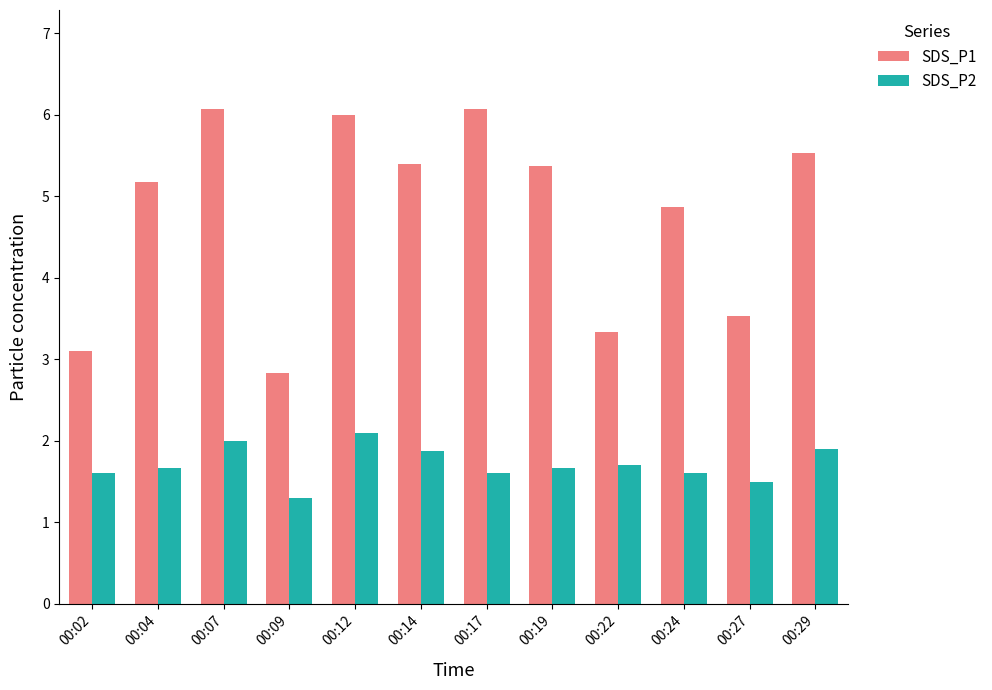

Which label corresponds to the smallest value in the chart?

00:09